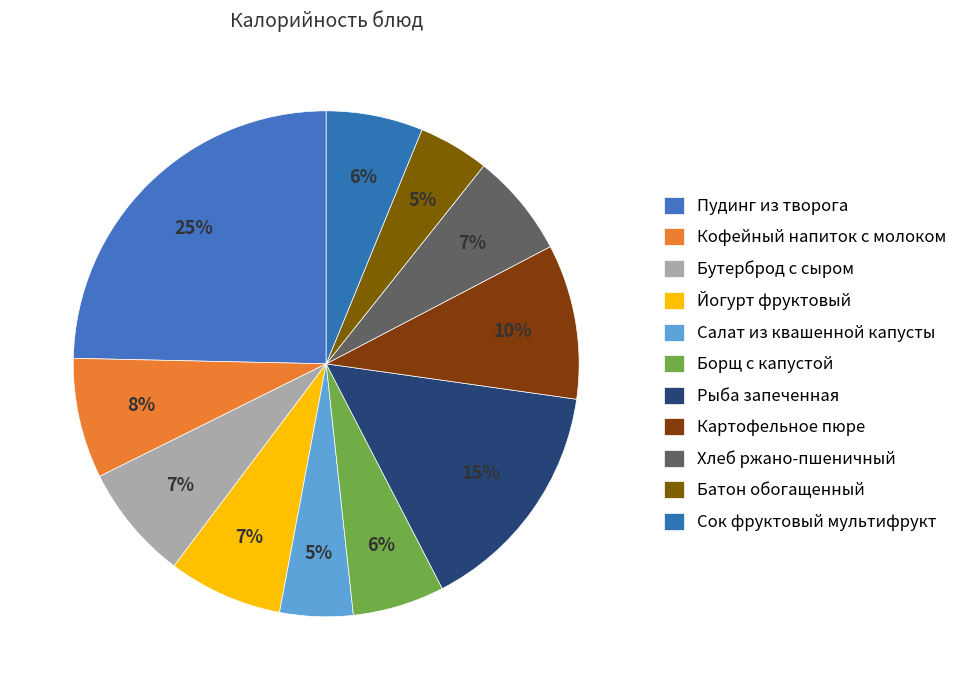

To the nearest percent, what percentage of the pie is Батон обогащенный?

5%